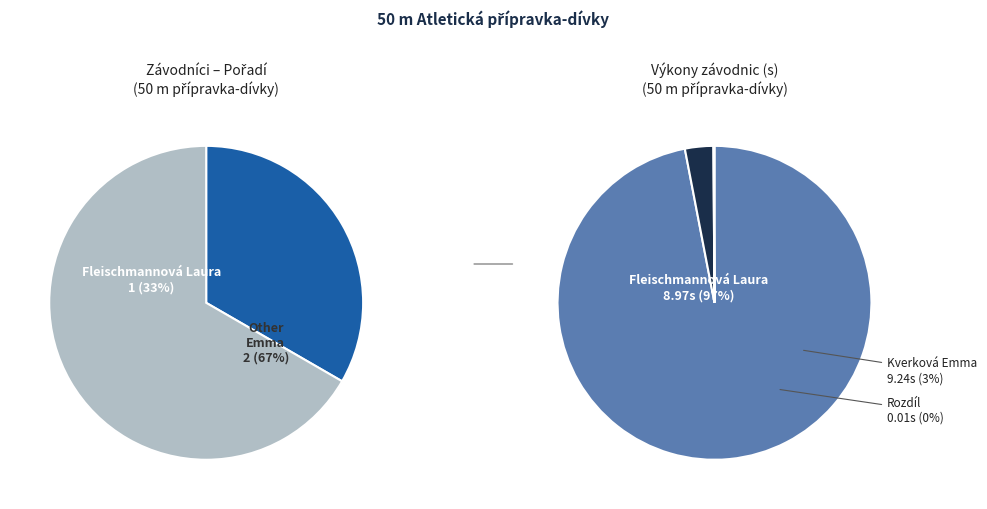

To the nearest percent, what portion does Fleischmannová Laura represent?

33%